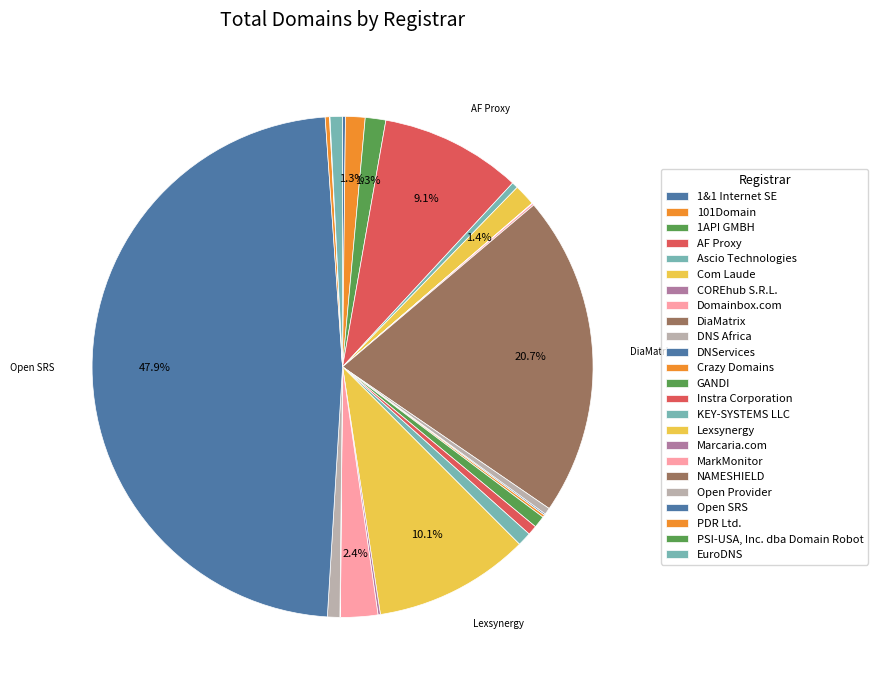

Between DNS Africa and AF Proxy, which is larger?

AF Proxy